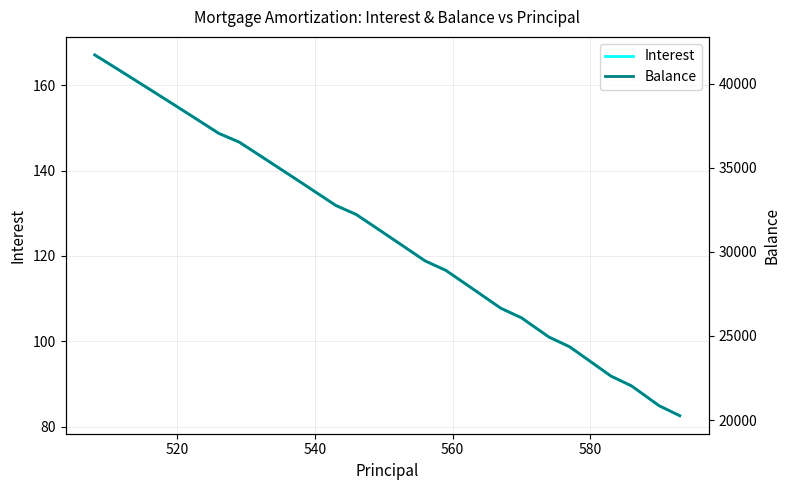

What is the highest value of the Interest series?

167.2